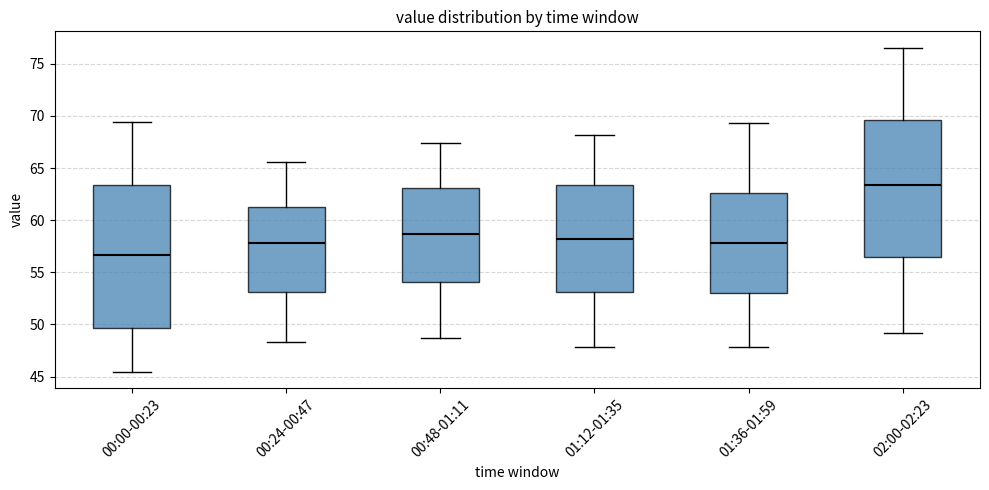

Which box has the lowest median line?

00:00-00:23